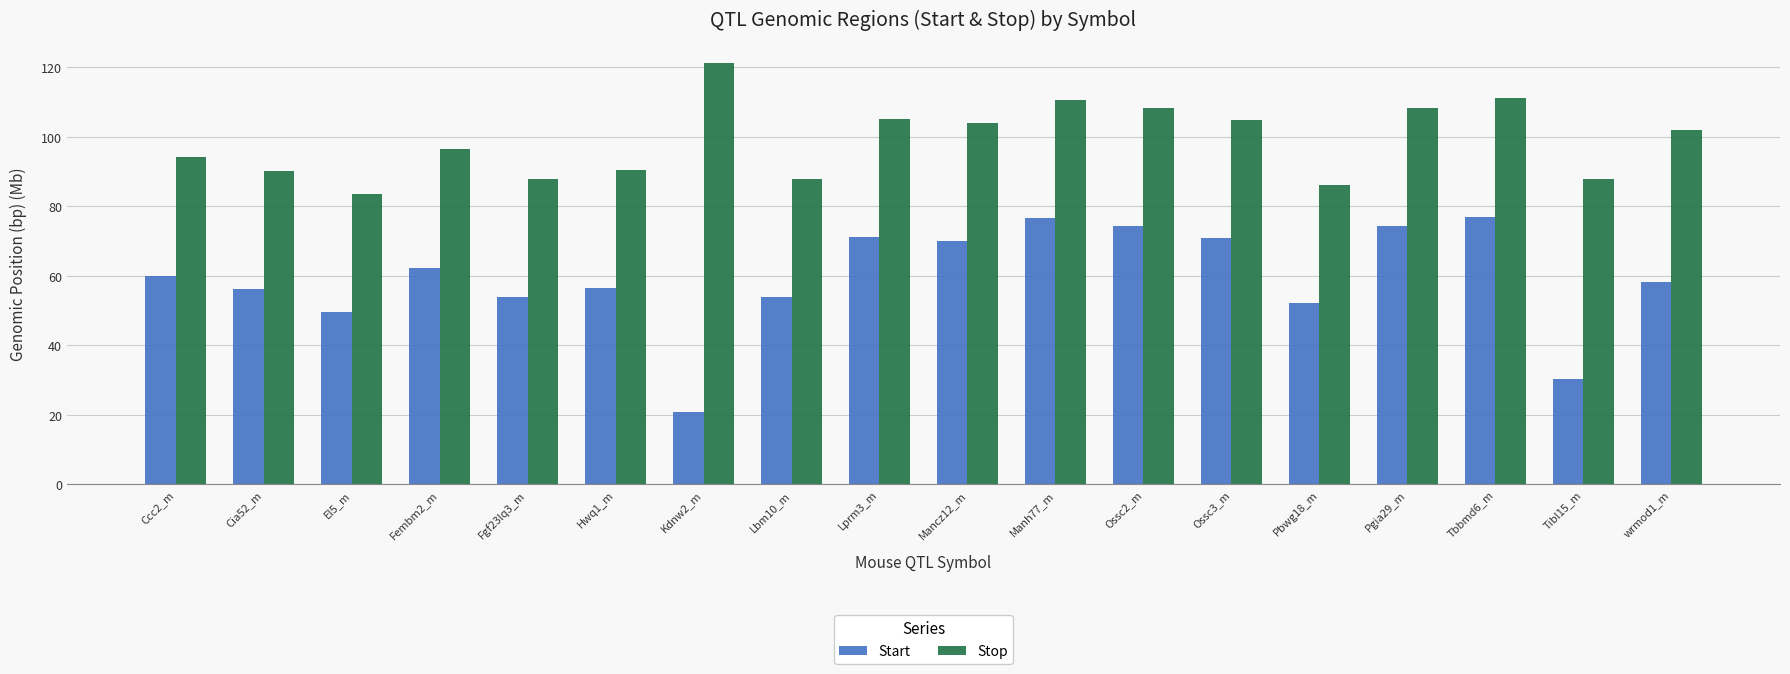

Is the value of Start at Hwq1_m greater than the value of Stop at Fgf23lq3_m?

No